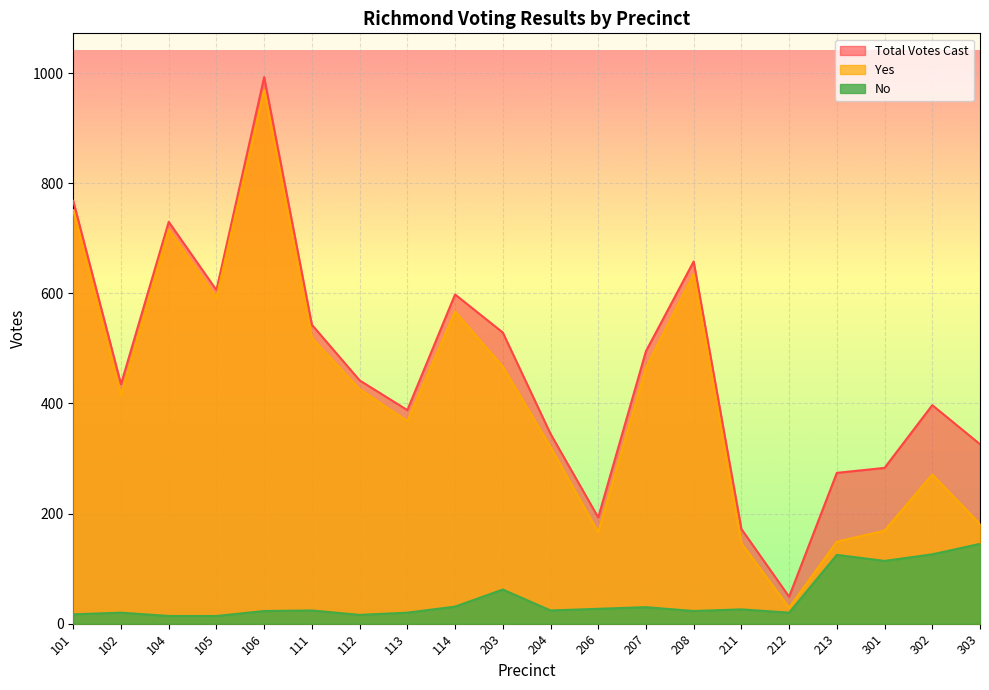

How many values in the Total Votes Cast series are below 442?

10